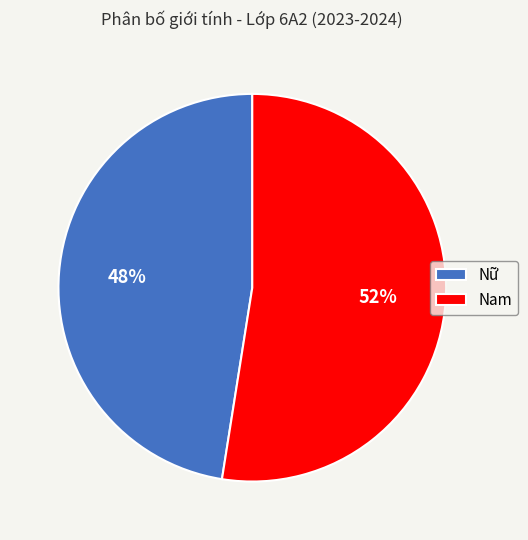

Count the number of slices in the pie.

2